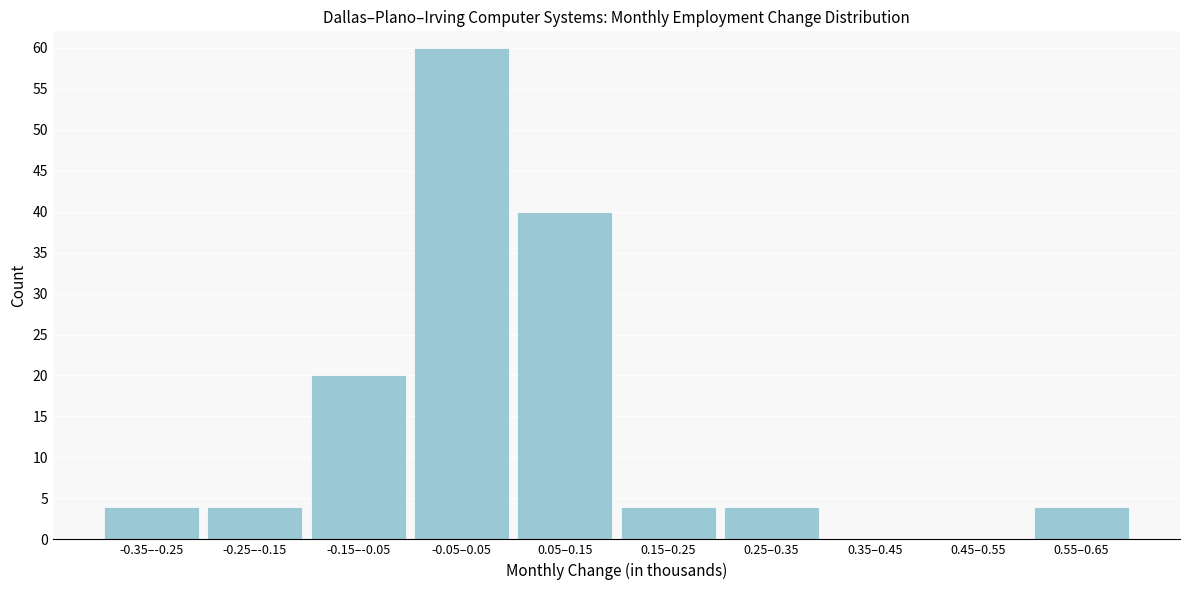

Reading left to right, list all the values displayed in this chart.

-0.35–-0.25=4	-0.25–-0.15=4	-0.15–-0.05=20	-0.05–0.05=60	0.05–0.15=40	0.15–0.25=4	0.25–0.35=4	0.35–0.45=0	0.45–0.55=0	0.55–0.65=4